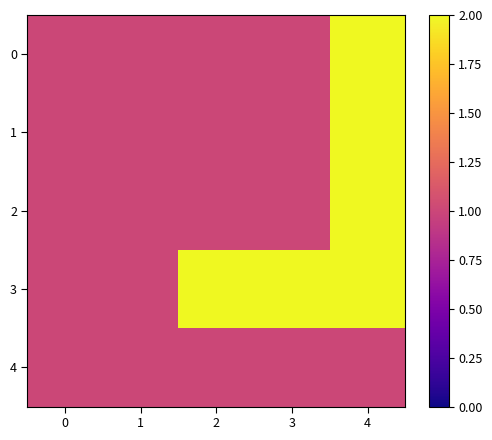

What is the spread (max minus min) of values at 4?

1